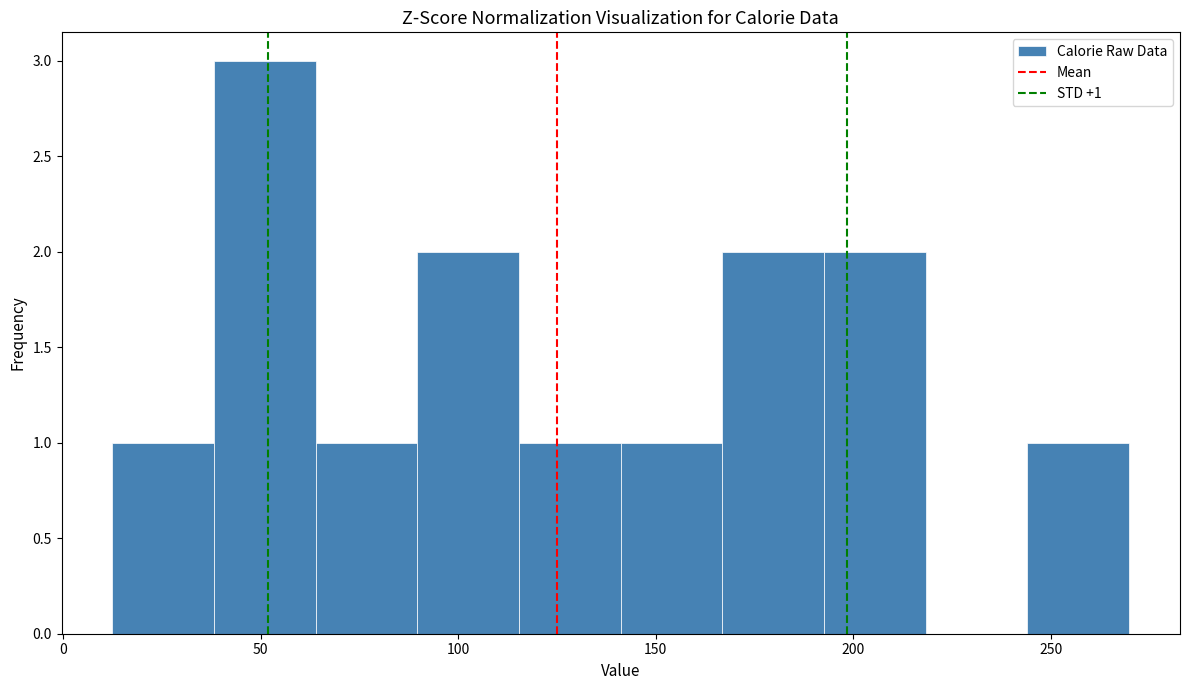

Over which range of the x-axis is the bar tallest?

40 to 65